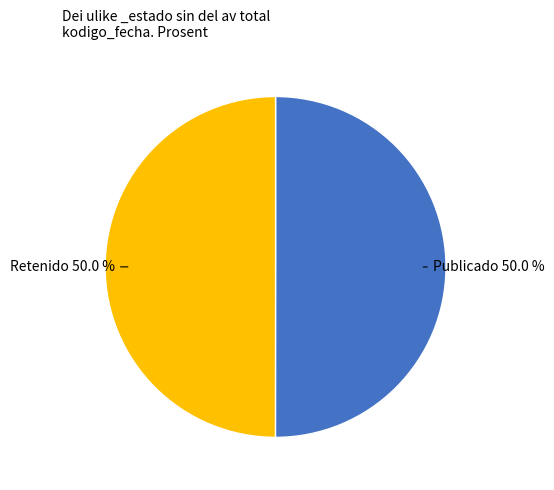

What is the ratio of the value at Publicado to the value at Retenido?

1.0